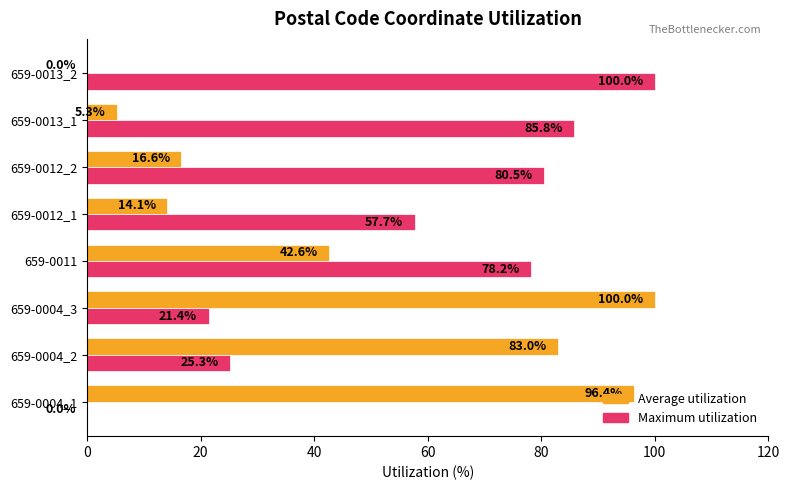

What is the total value across all series at 659-0013_1?

91.1